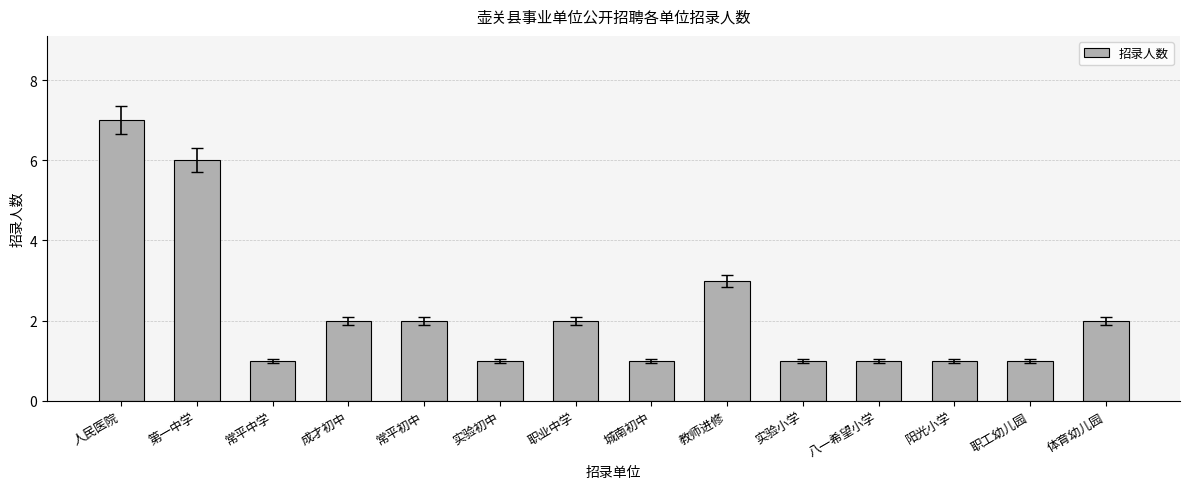

Reading right to left, what are all the values shown in this chart?

2	1	1	1	1	3	1	2	1	2	2	1	6	7